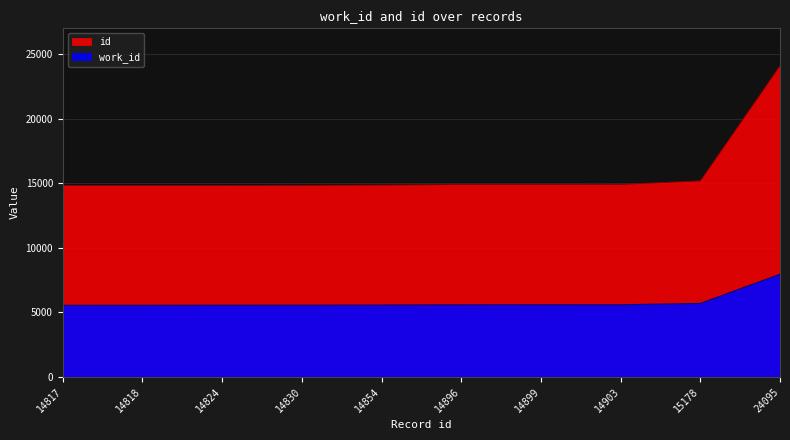

True or false: work_id and id intersect in this chart.

False